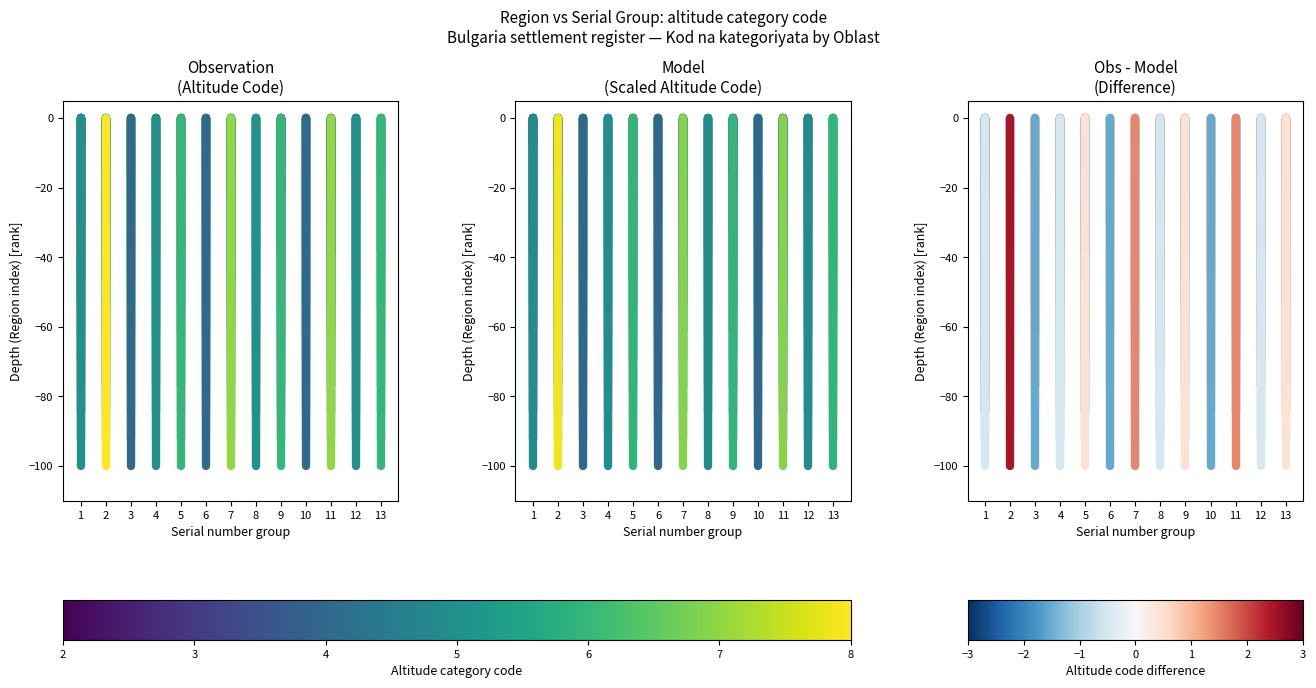

How many series are shown in this chart?

13